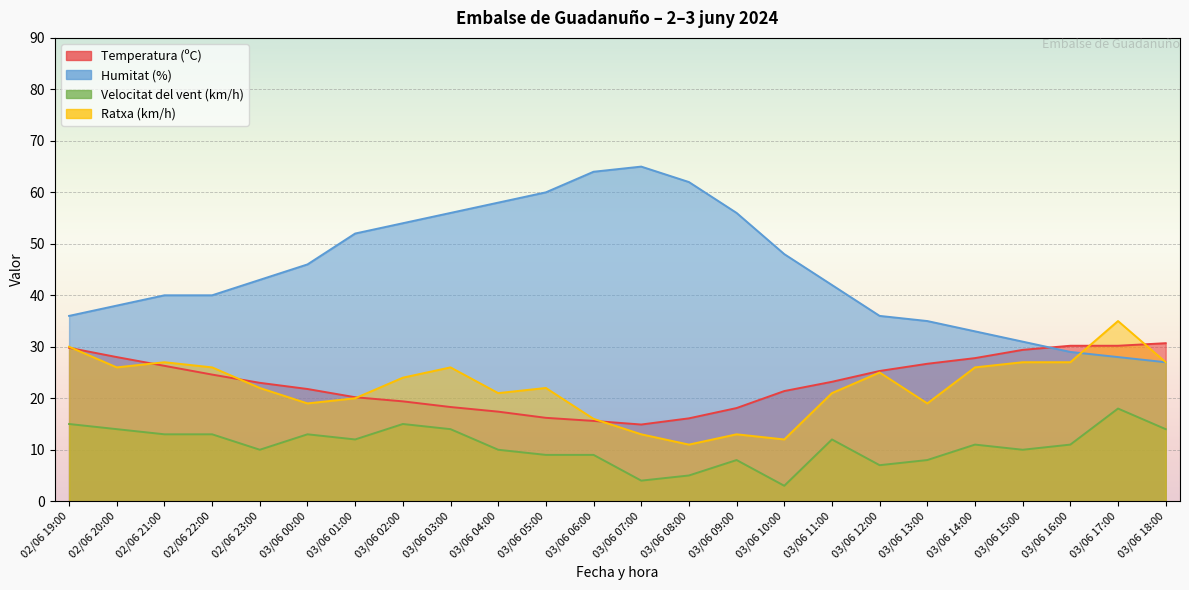

What is the total value across all series at 03/06 05:00?

107.2